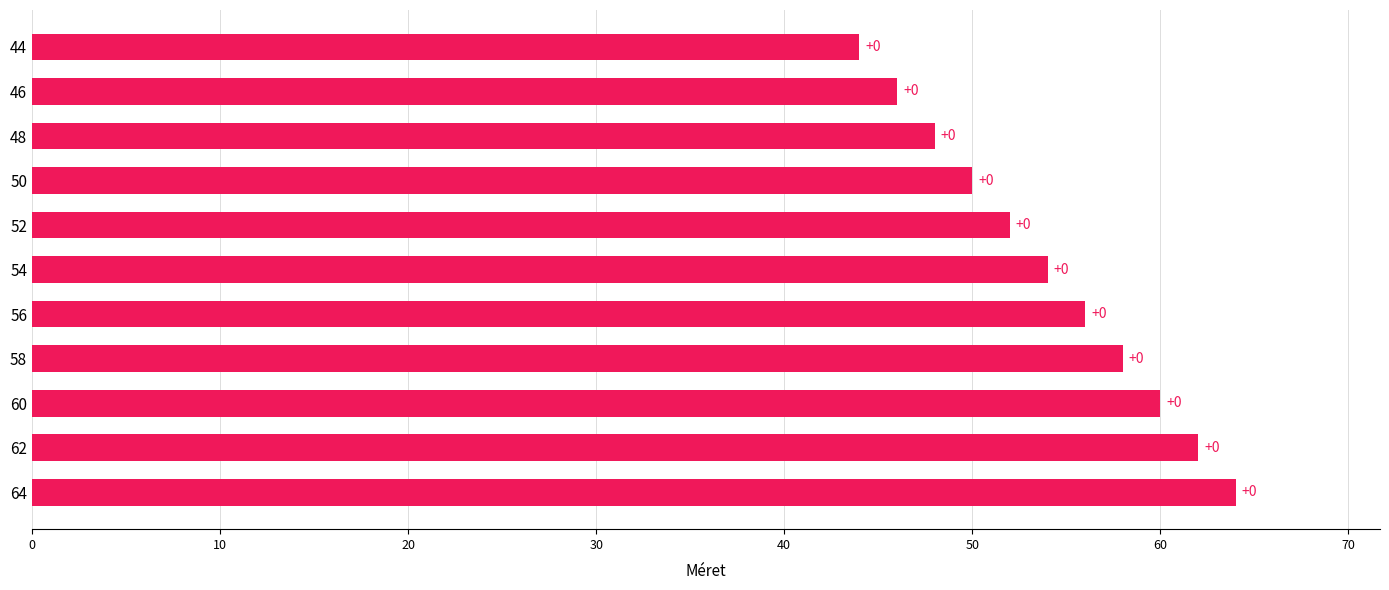

What is the difference between the maximum and minimum values?

20